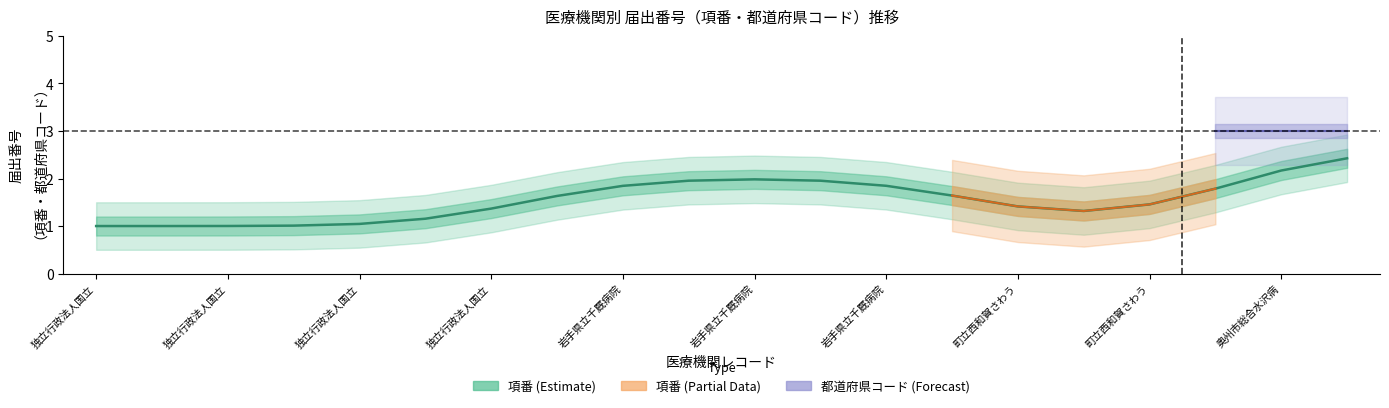

What is the maximum value shown in the chart?

3